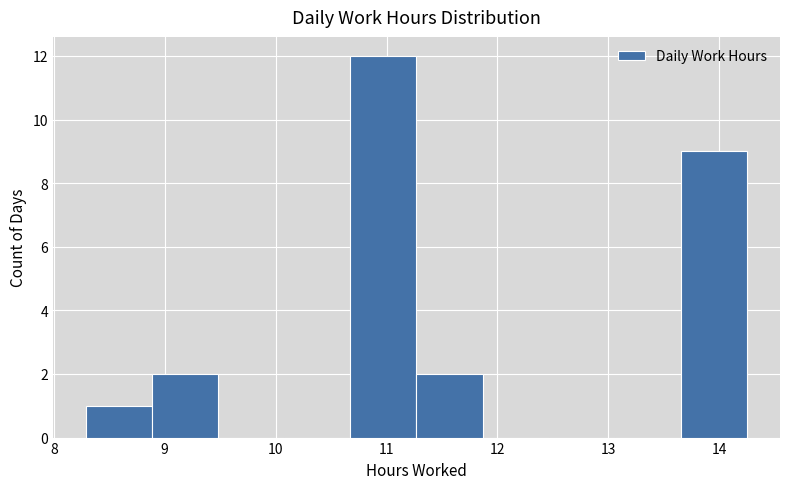

Which range on the x-axis has the tallest bar?

10.7 to 11.3